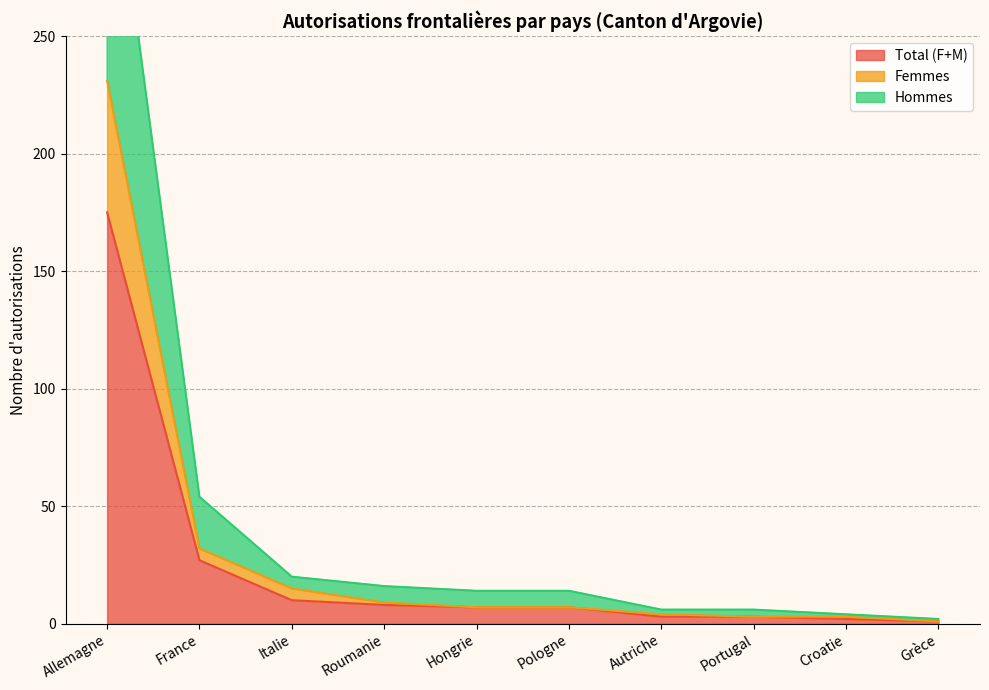

What is the maximum value for Total (F+M)?

175